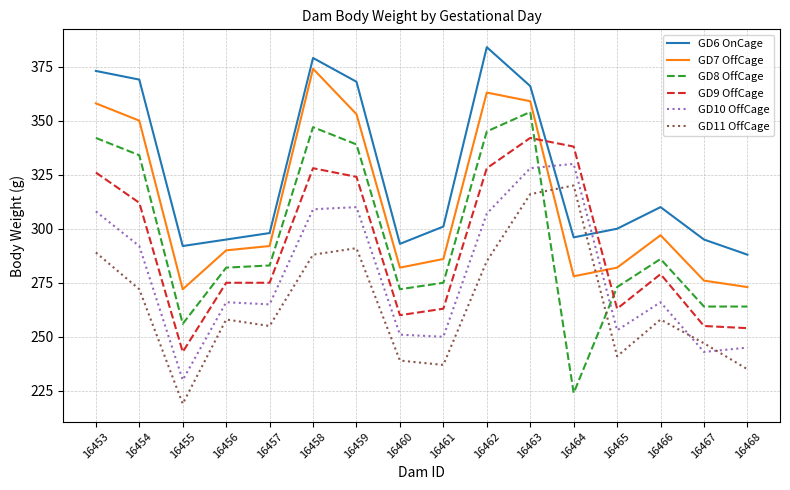

What is the maximum value for GD11 OffCage?

320